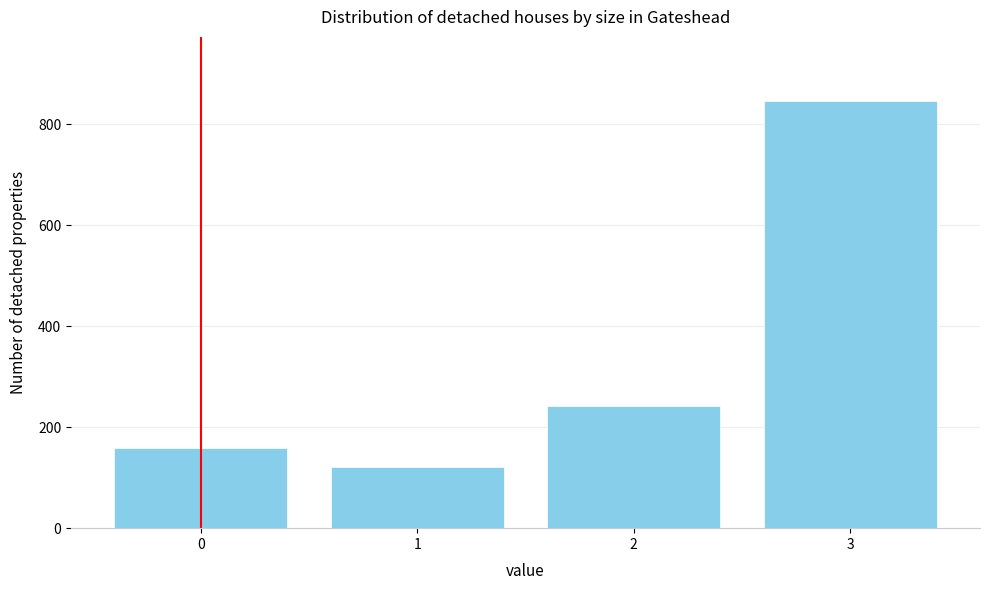

Reading left to right, what are all the values shown in this chart?

0=159	1=121	2=242	3=846